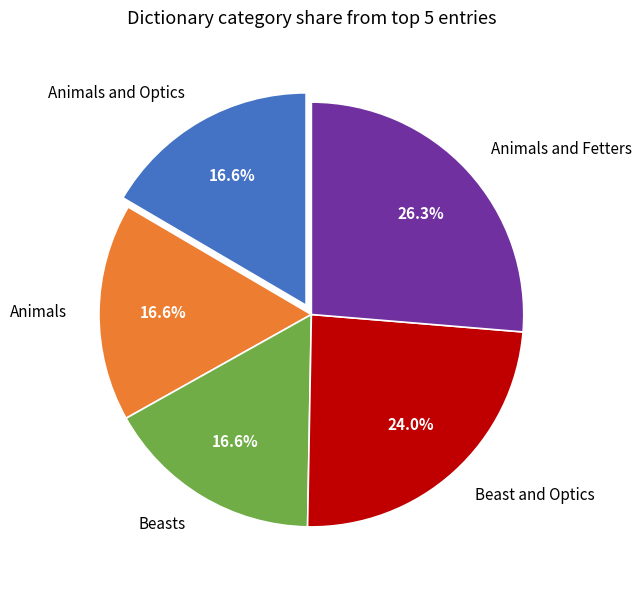

Is there any slice that represents more than half of the pie?

No